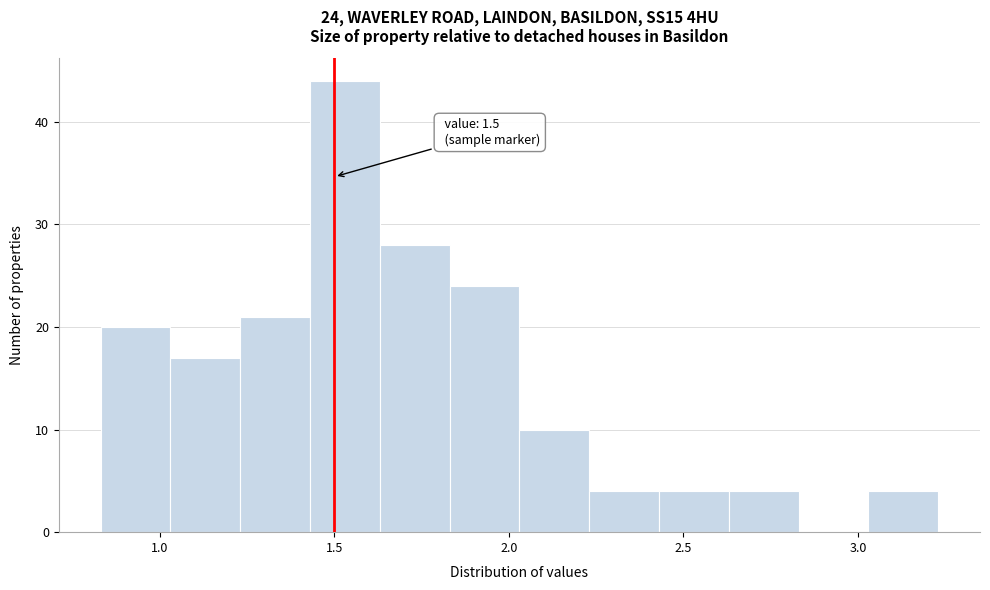

Which range on the x-axis has the tallest bar?

1.43 to 1.63